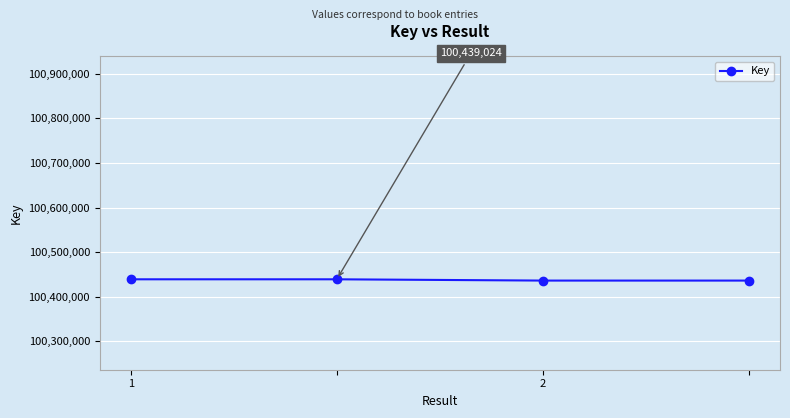

What is the average value?

100437594